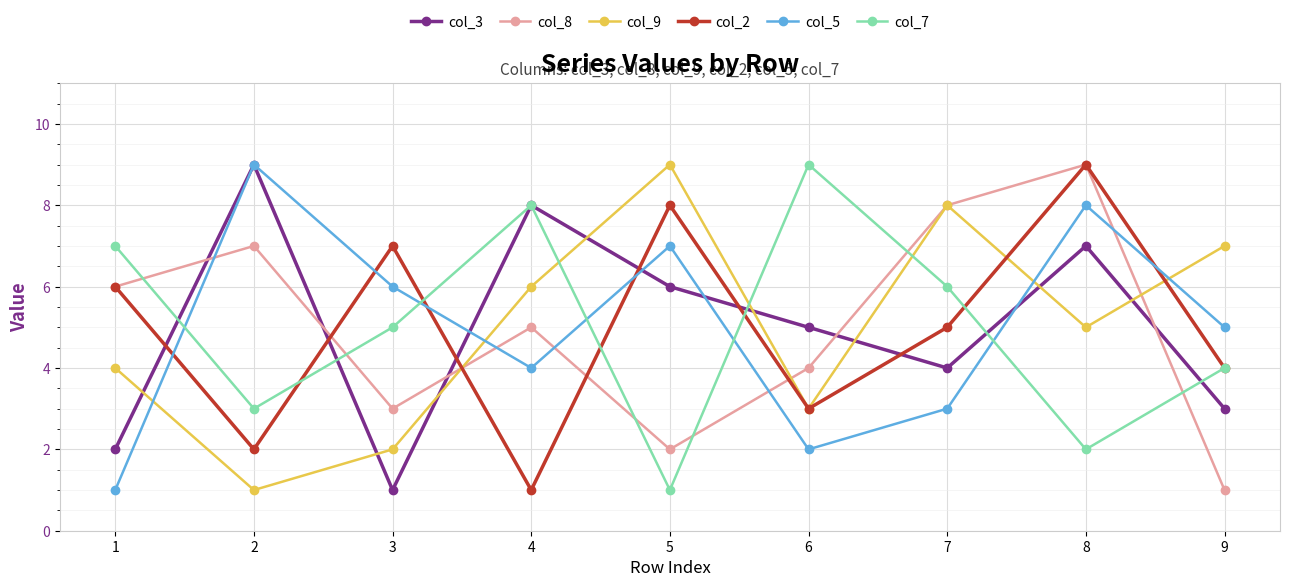

The col_9 series shows 5 at 8. True or false?

True